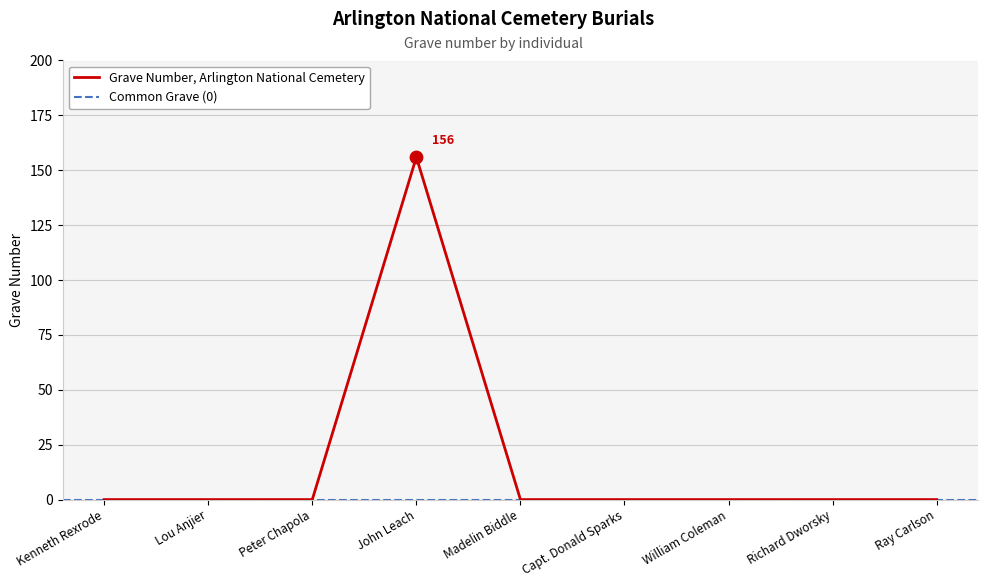

Between Lou Anjier and Ray Carlson, which is larger?

Lou Anjier